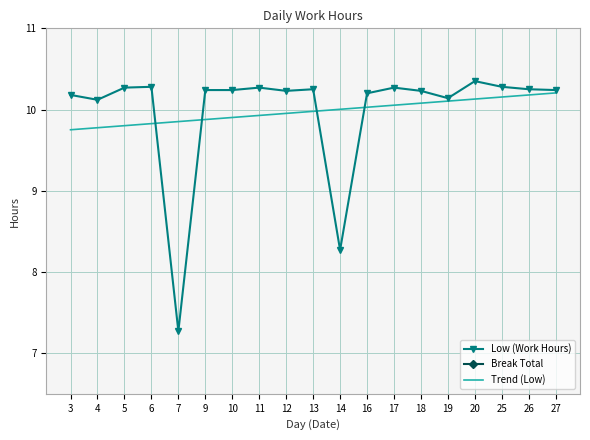

Which label corresponds to the smallest value in the chart?

3